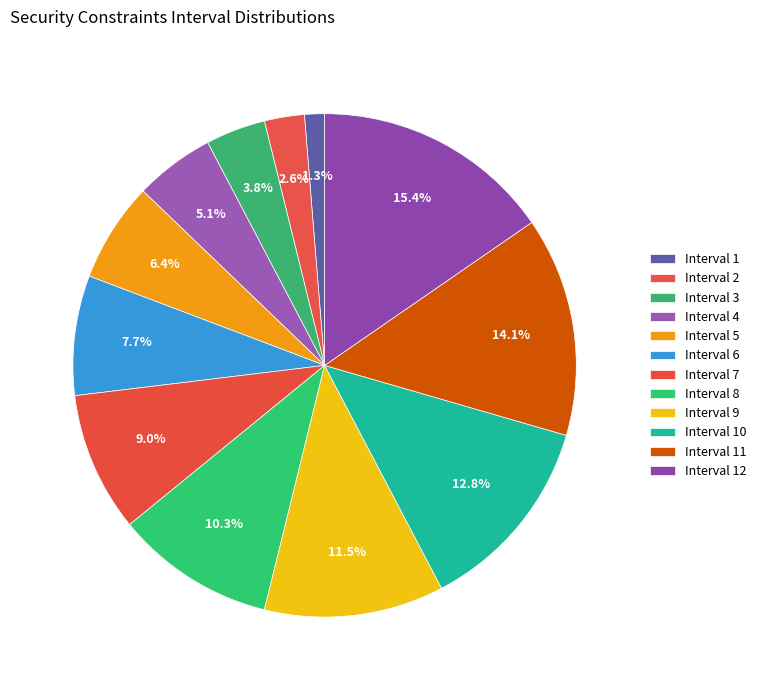

True or false: Interval 1 accounts for 11% of the total.

False